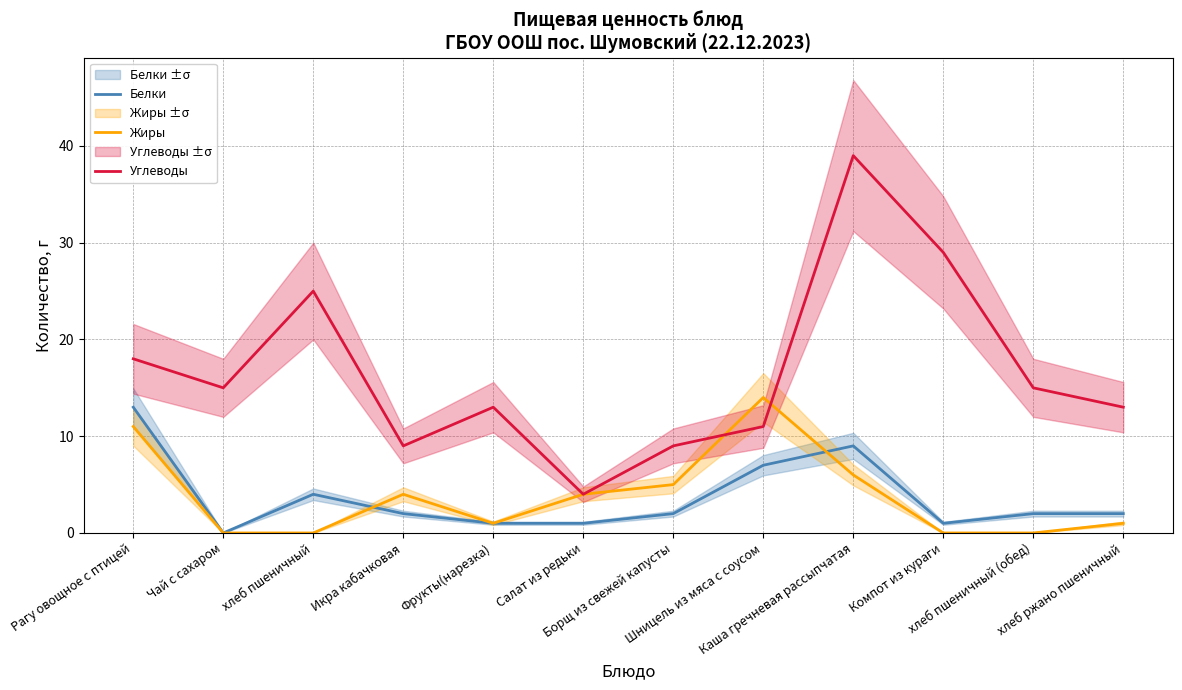

How many lines are shown in the chart?

3